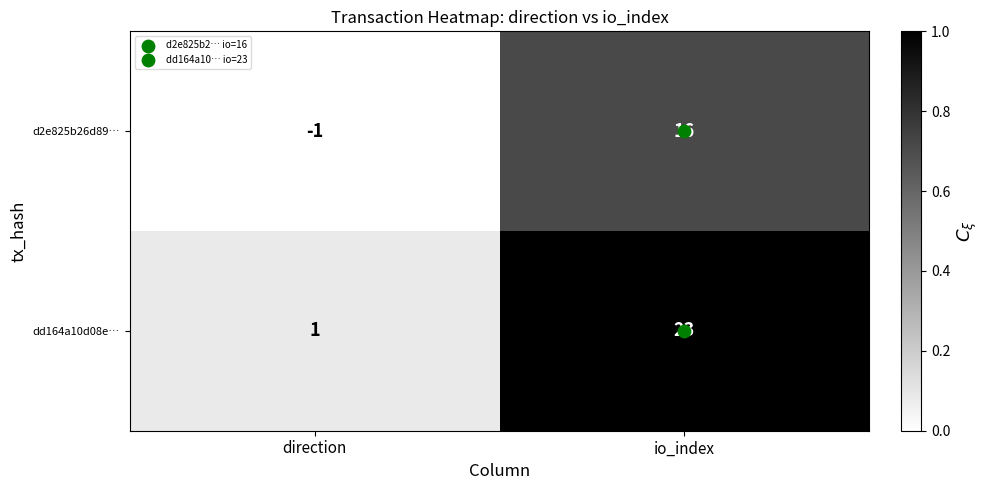

What is the sum of all dd164a10d08e… values?

24